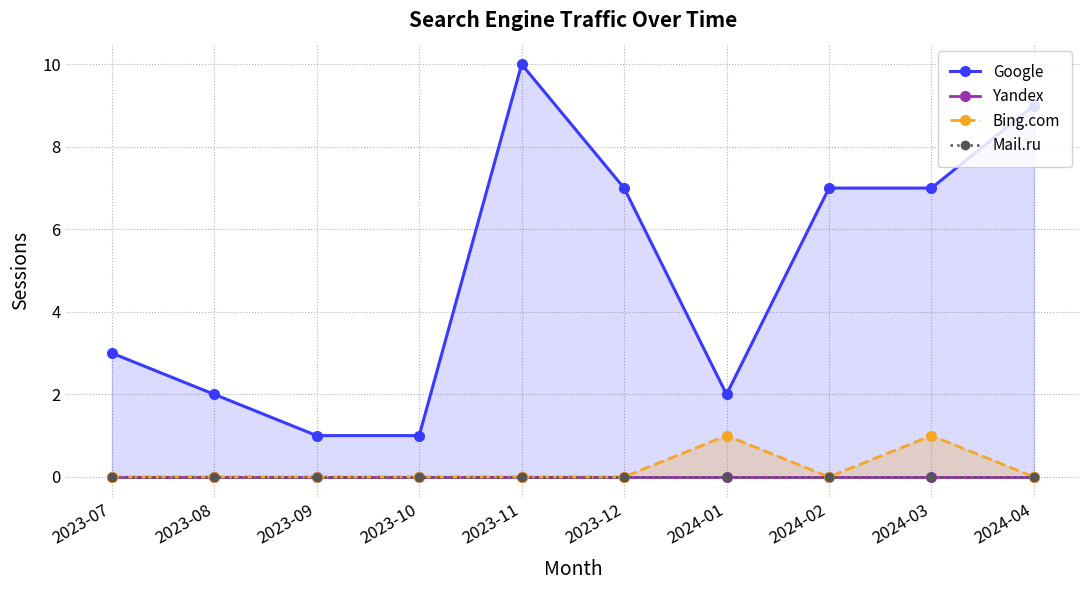

In Bing.com, how many points are lower than both neighbors (excluding endpoints)?

1